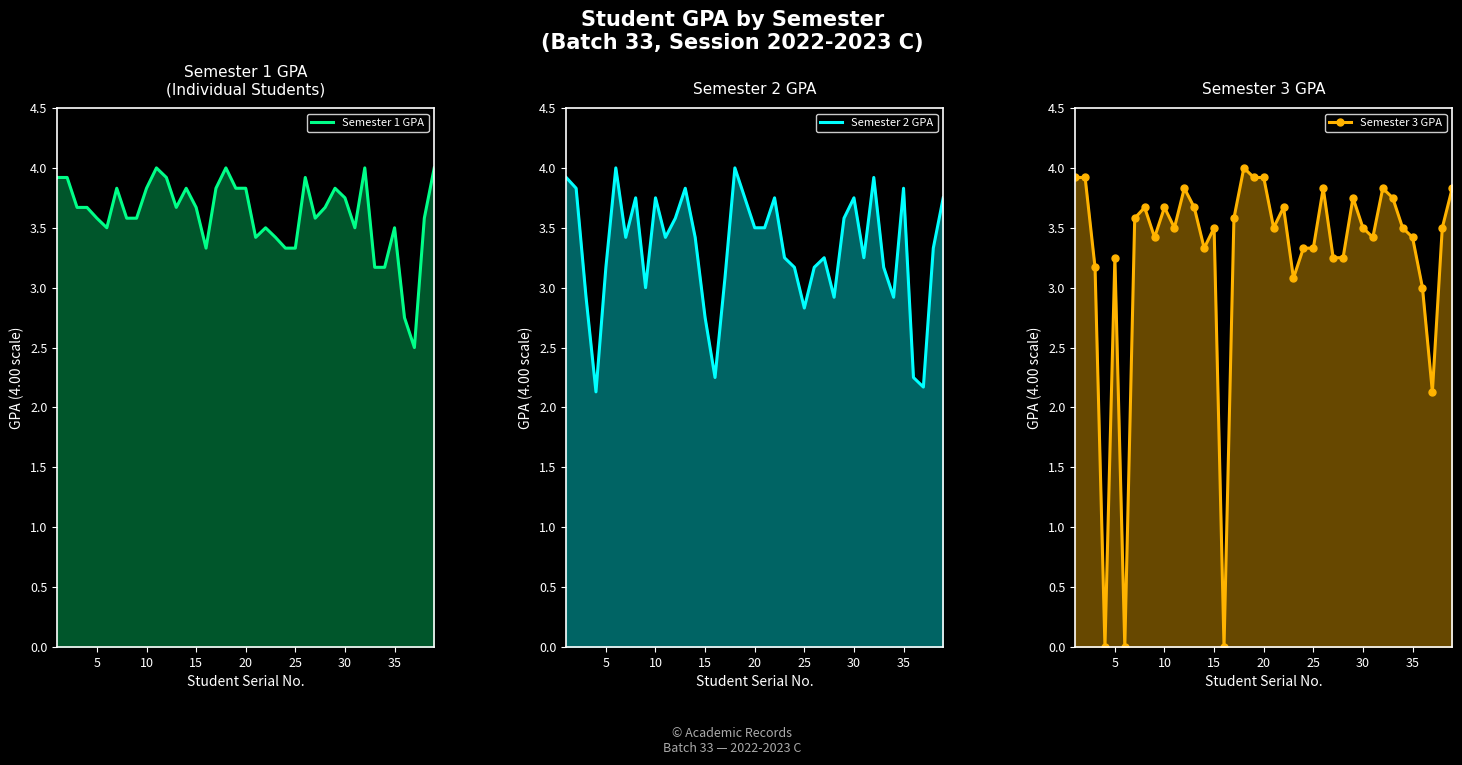

How many data points in Semester 3 GPA are less than 3?

4